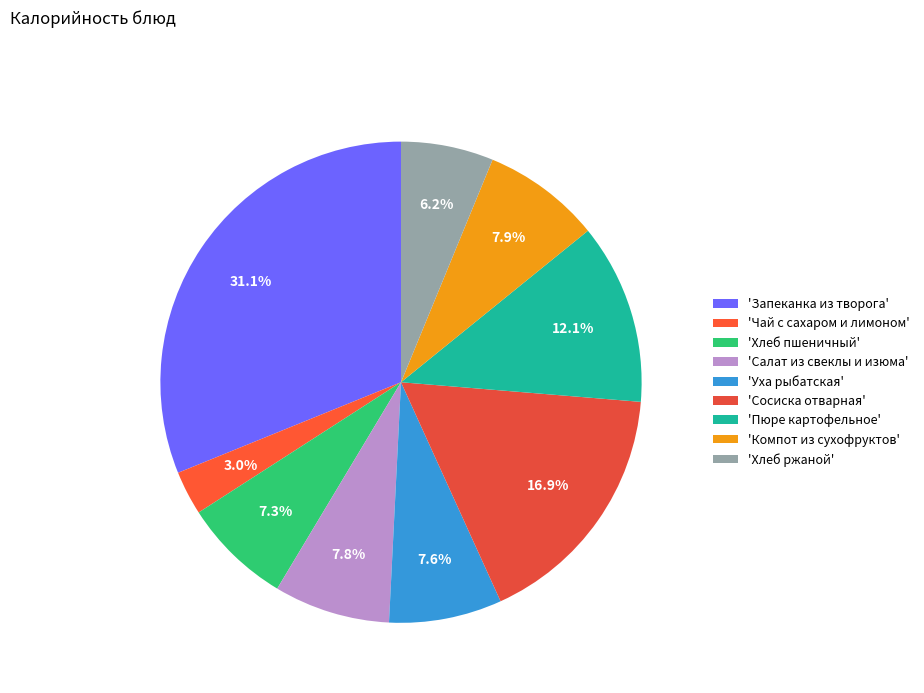

Which category has the smallest portion of the pie?

'Чай с сахаром и лимоном'